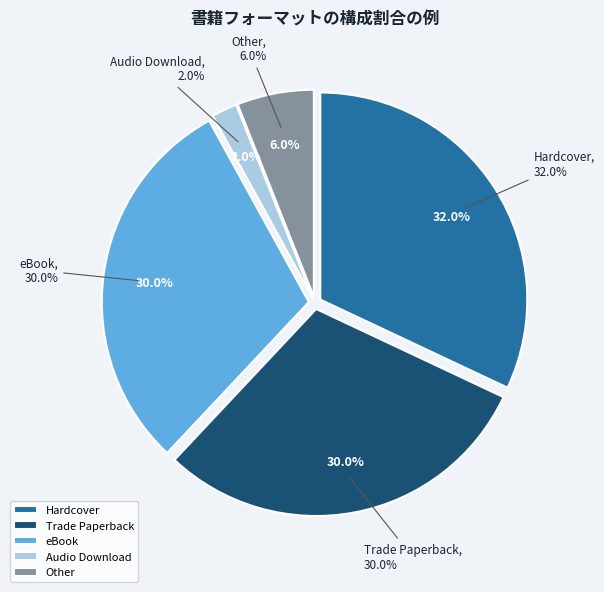

Which has a higher value, Trade Paperback or eBook?

Trade Paperback